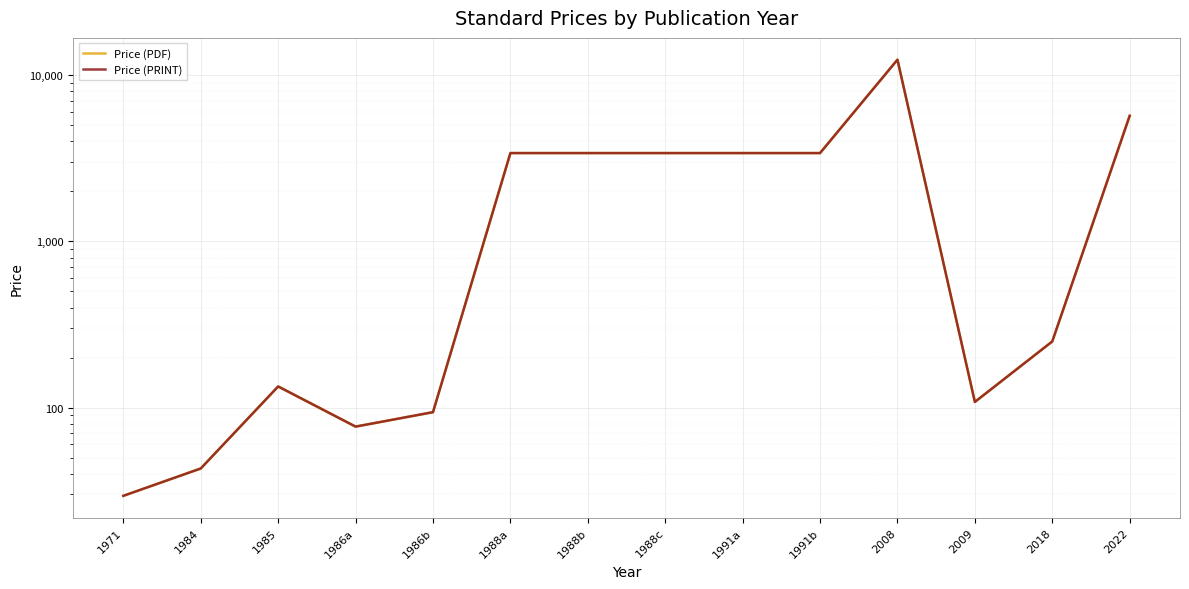

What are all the series names shown in the legend?

Price (PDF), Price (PRINT)